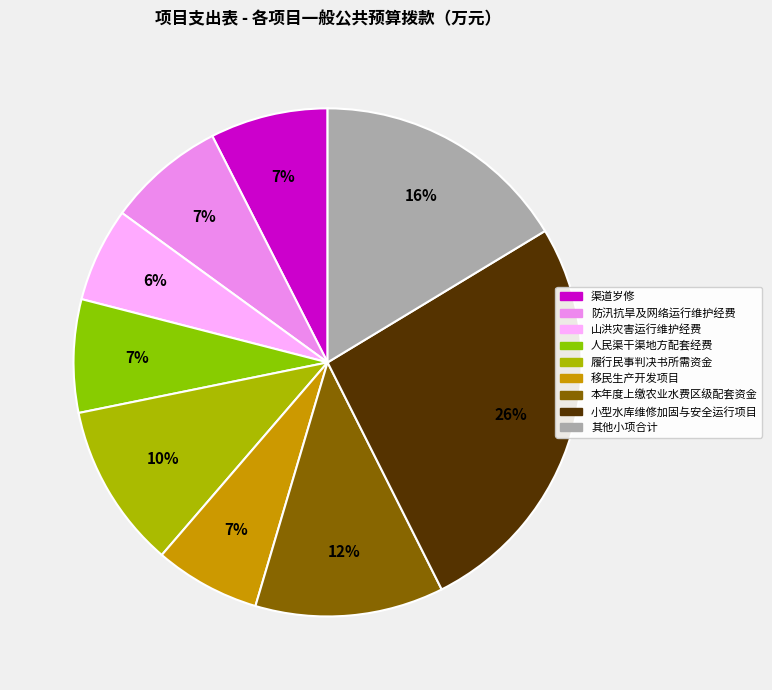

To the nearest percent, what is the difference between the largest and smallest slice percentages?

20%